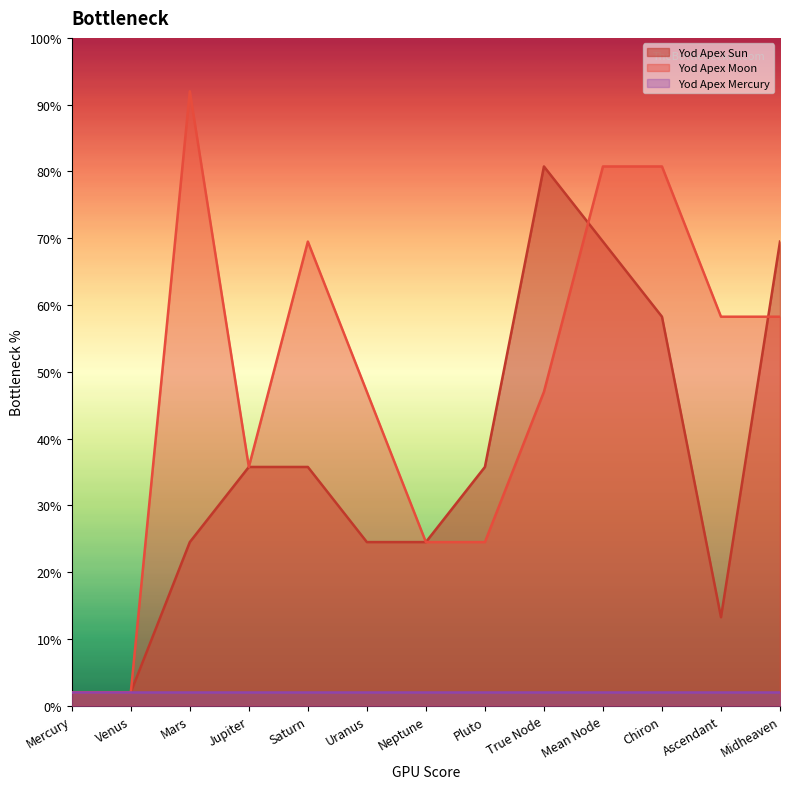

At which label does Yod Apex Sun first exceed 3?

Jupiter